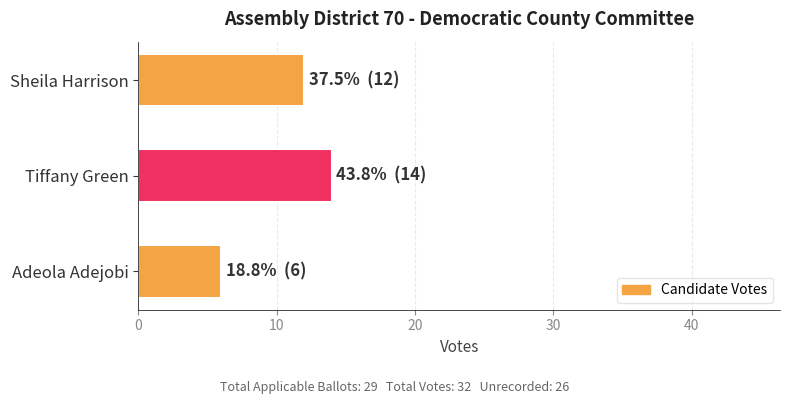

List the labels in order of value, smallest first.

Adeola Adejobi, Sheila Harrison, Tiffany Green